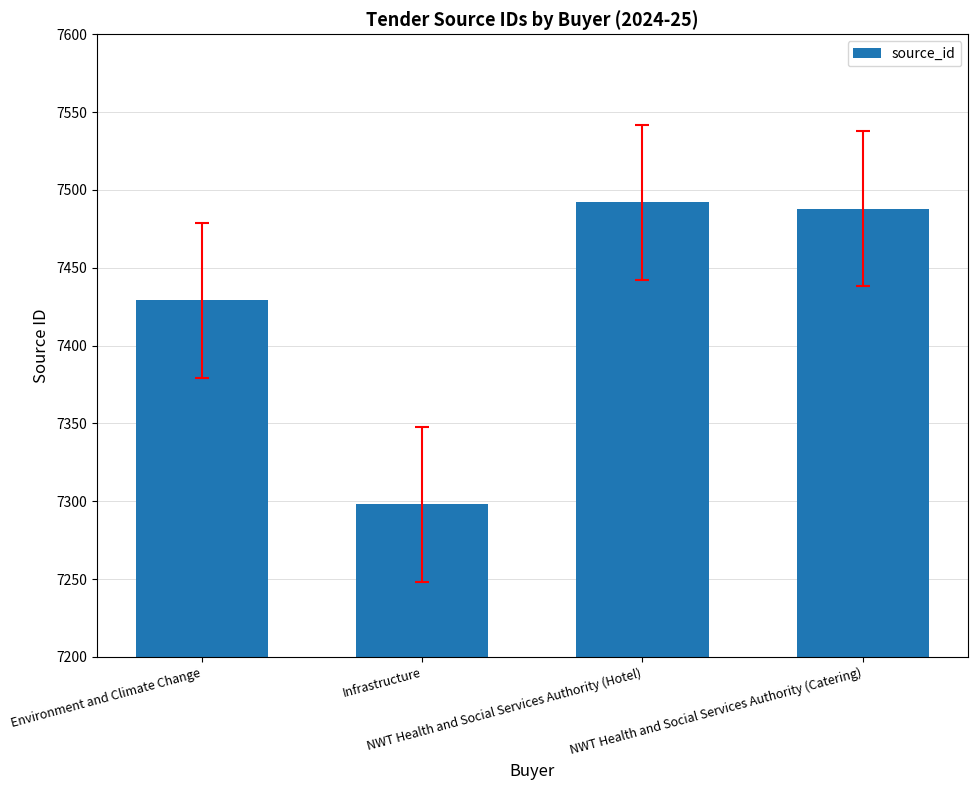

Does the chart contain any negative values?

No